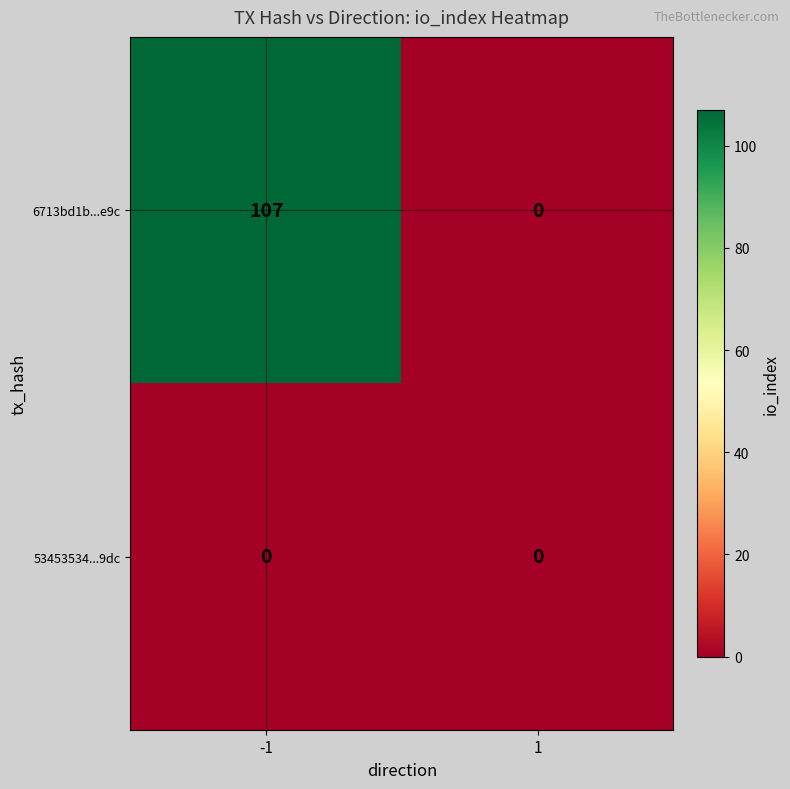

The 53453534...9dc series shows 0 at -1. True or false?

True